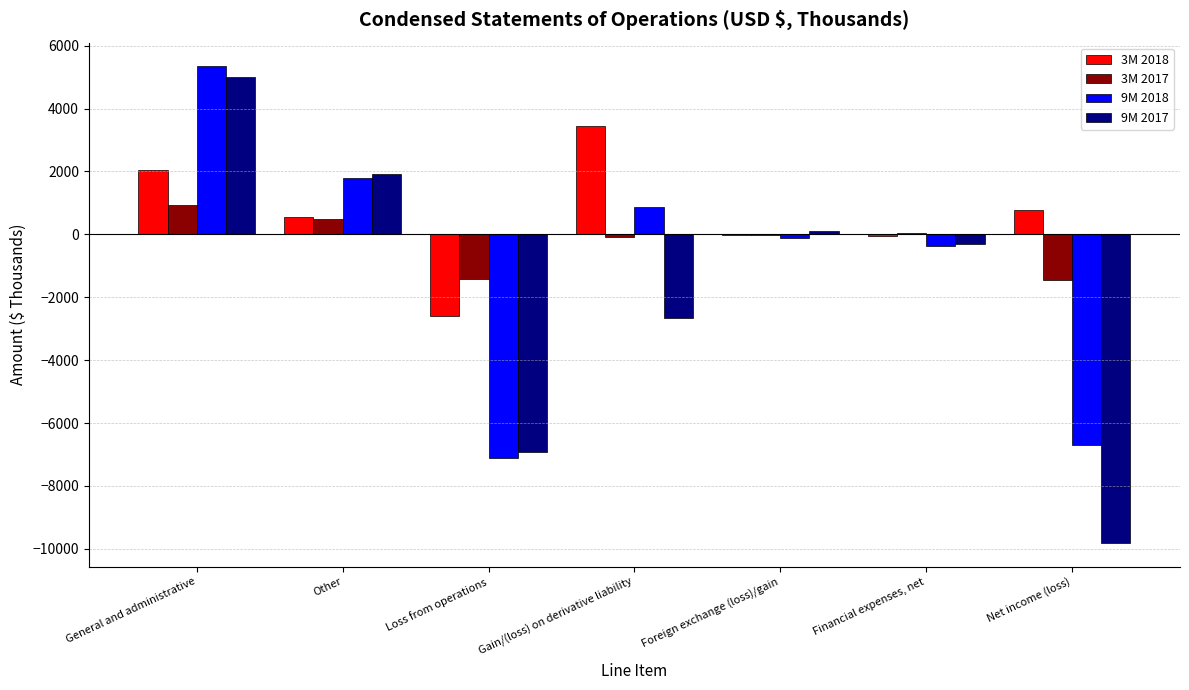

Is the value of 3M 2017 at Net income (loss) greater than the value of 9M 2017 at Loss from operations?

Yes